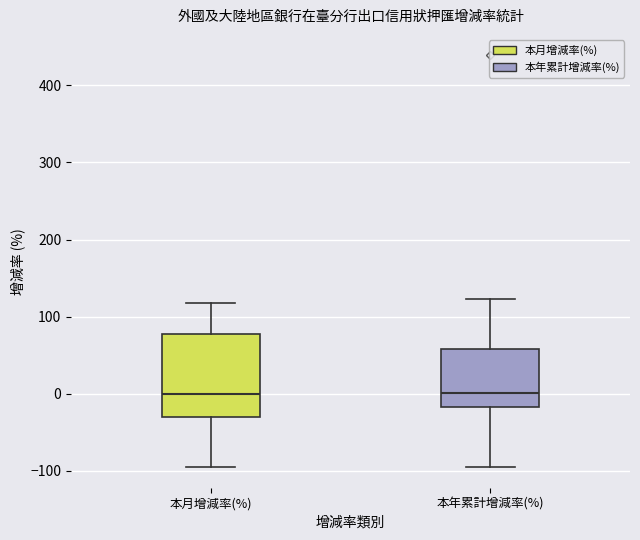

Reading left to right, read every box against the y-axis: the position of its median line, the range the box covers, and the ends of its whiskers. The values are not printed on the chart, so give them approximately, as read against the axis.

本月增減率(%): median 0, box -30 to 80, whiskers -100 to 120
本年累計增減率(%): median 0, box -20 to 60, whiskers -90 to 120